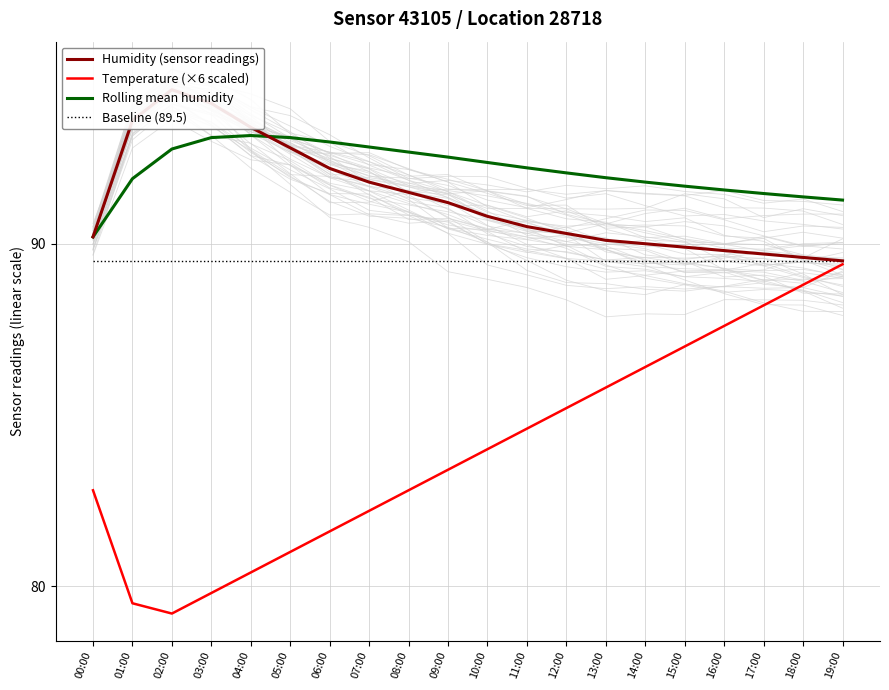

What is the label of the 17th point from the right?

03:00